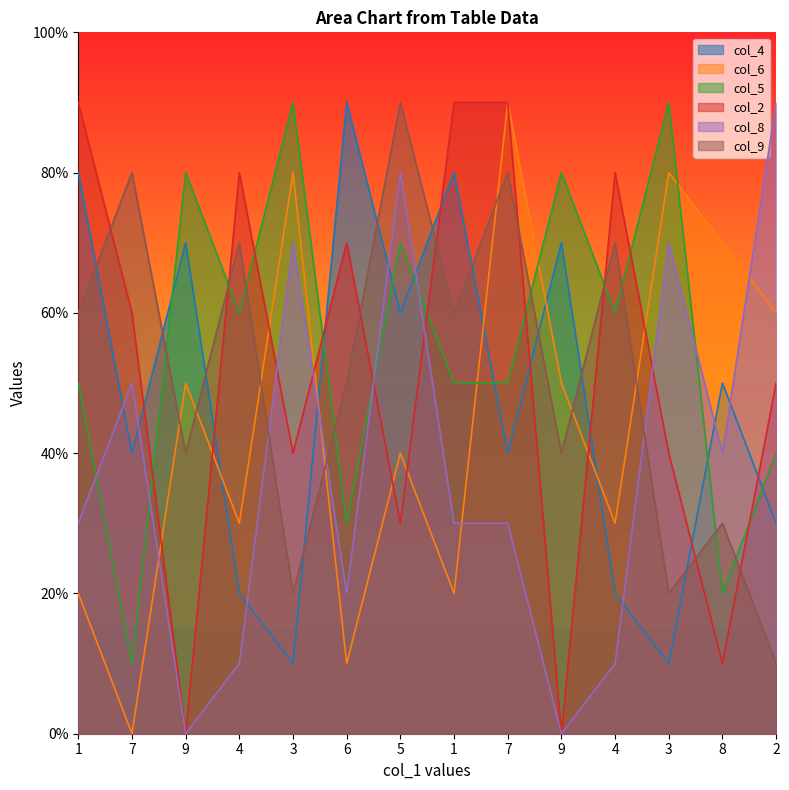

Is it true that col_8 equals 7 at 3?

True